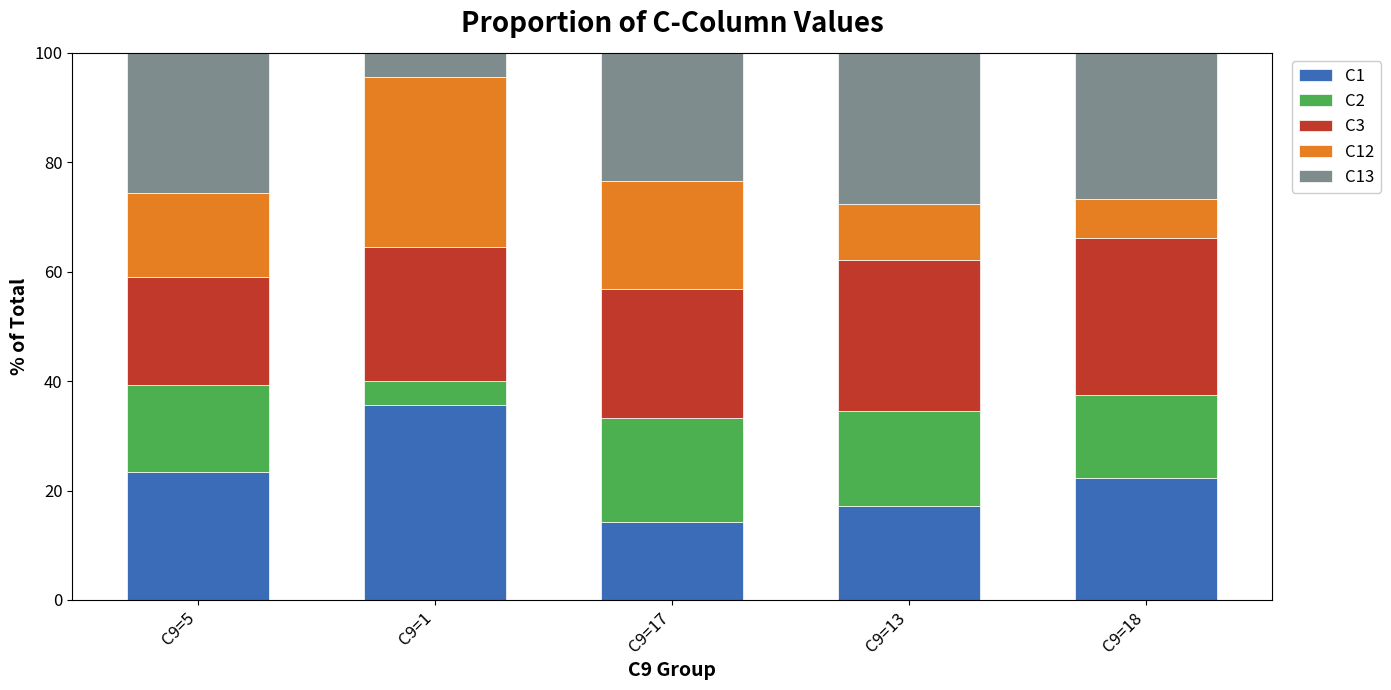

Does the chart contain stacked bars?

Yes